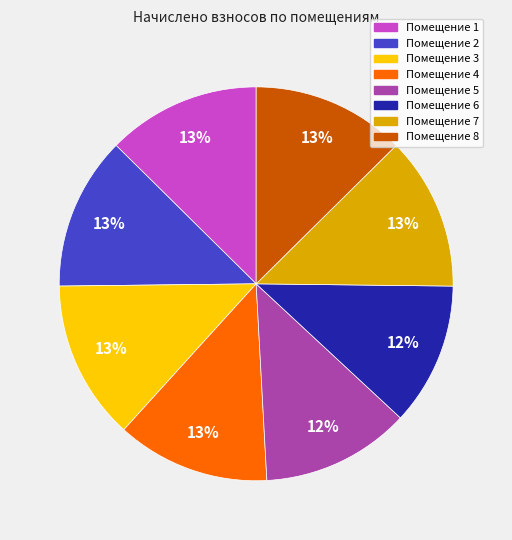

To the nearest percent, what is the difference between the largest and smallest slice percentages?

1%